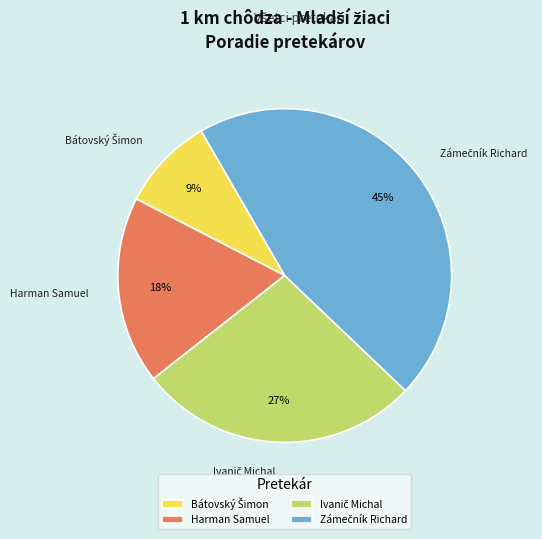

To the nearest percent, what is the difference between the largest and smallest slice percentages?

36%